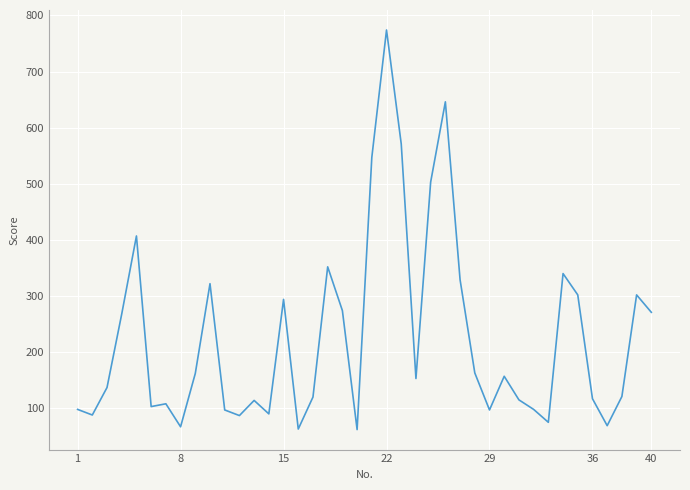

What is the difference between the maximum and minimum values?

712